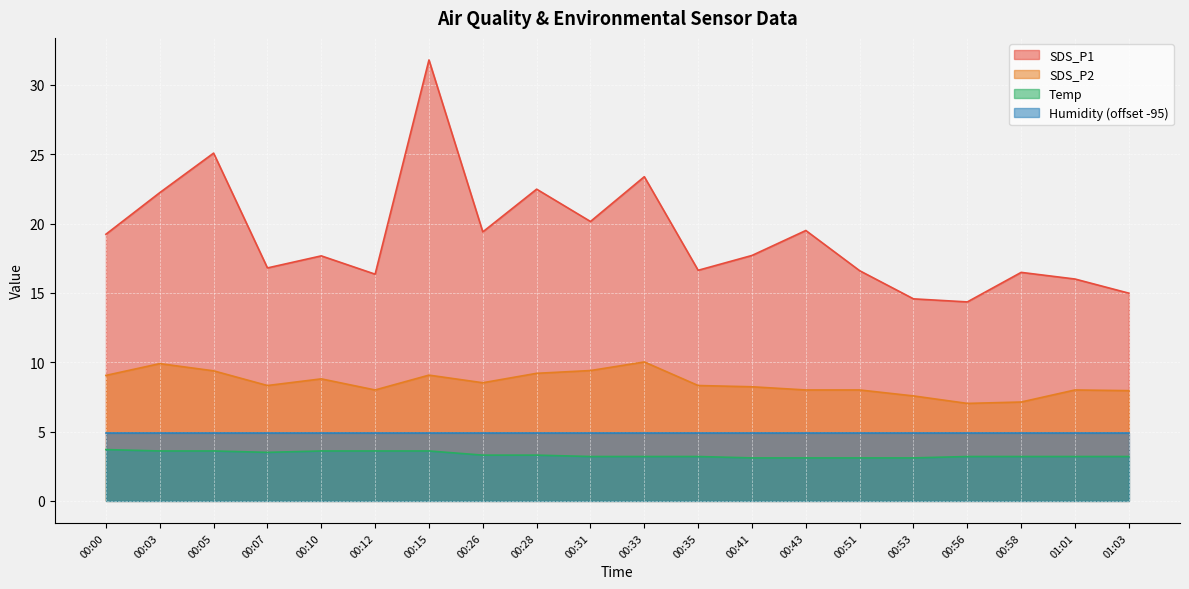

What position from the left is 00:03?

2